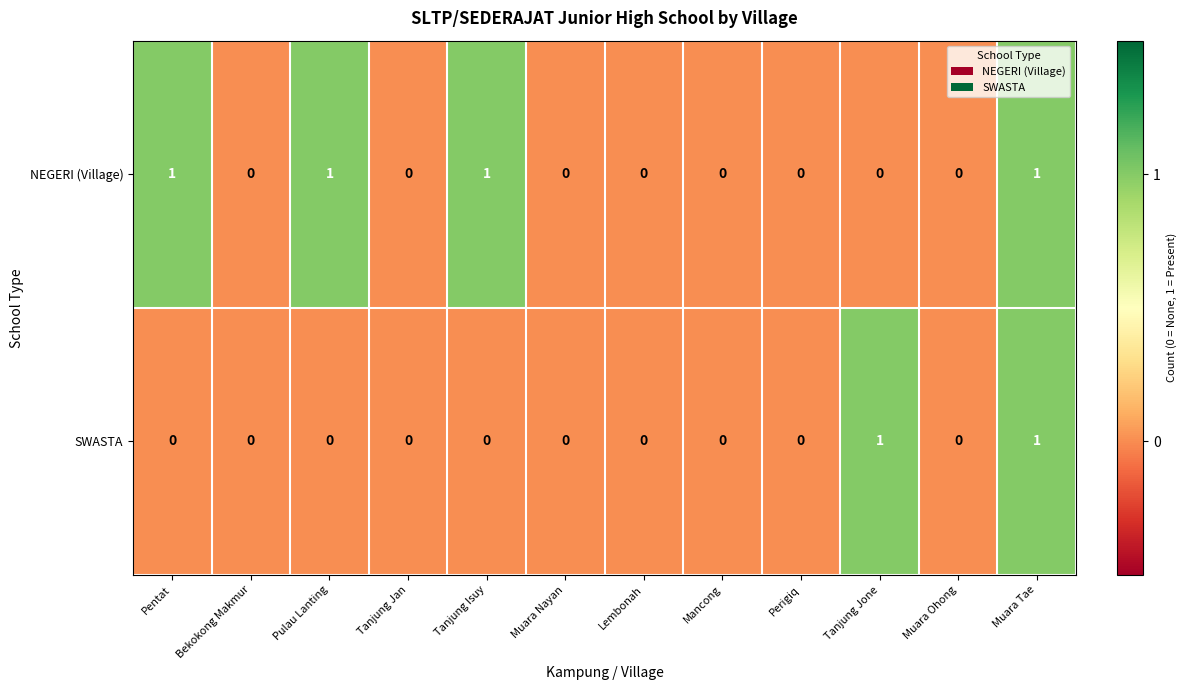

How many series are shown in this chart?

2